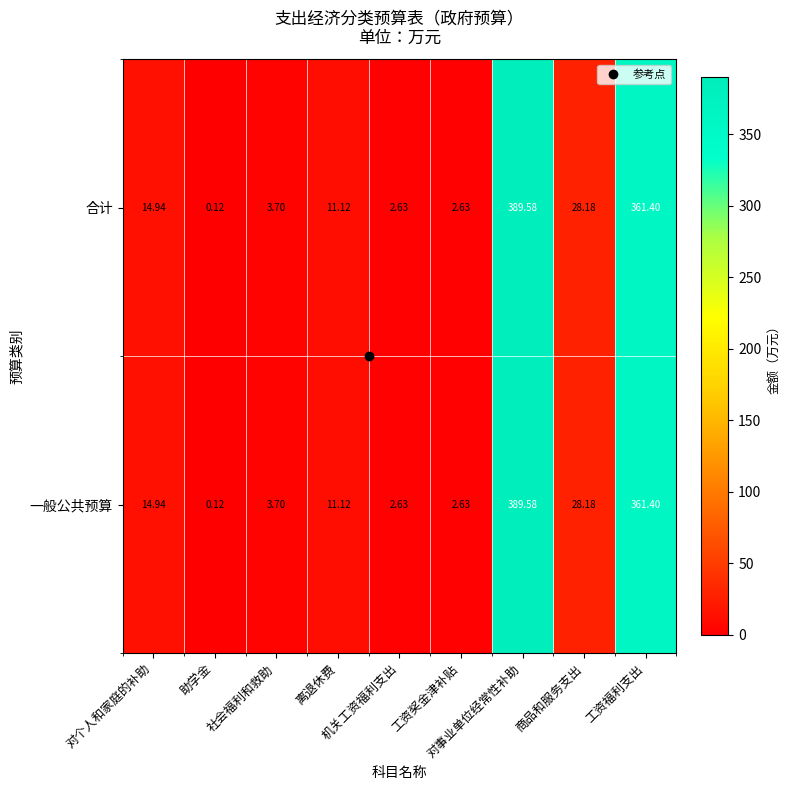

At which category is the sum across all series the highest?

对事业单位经常性补助